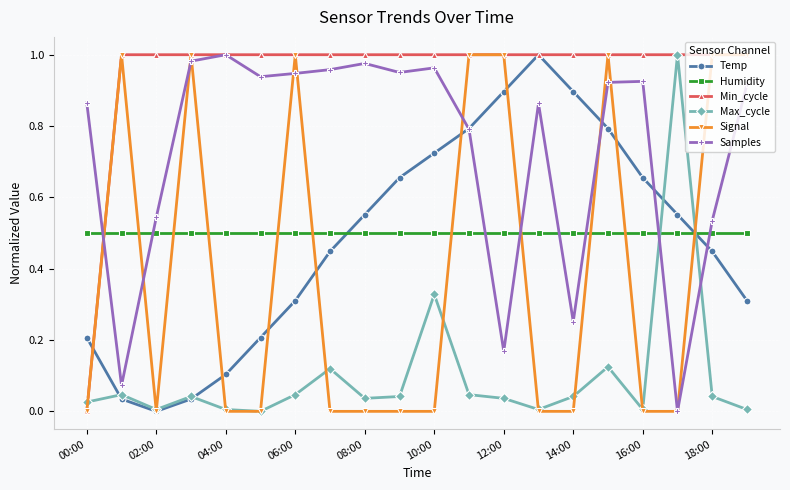

What is the sum of all Samples values?

14.6